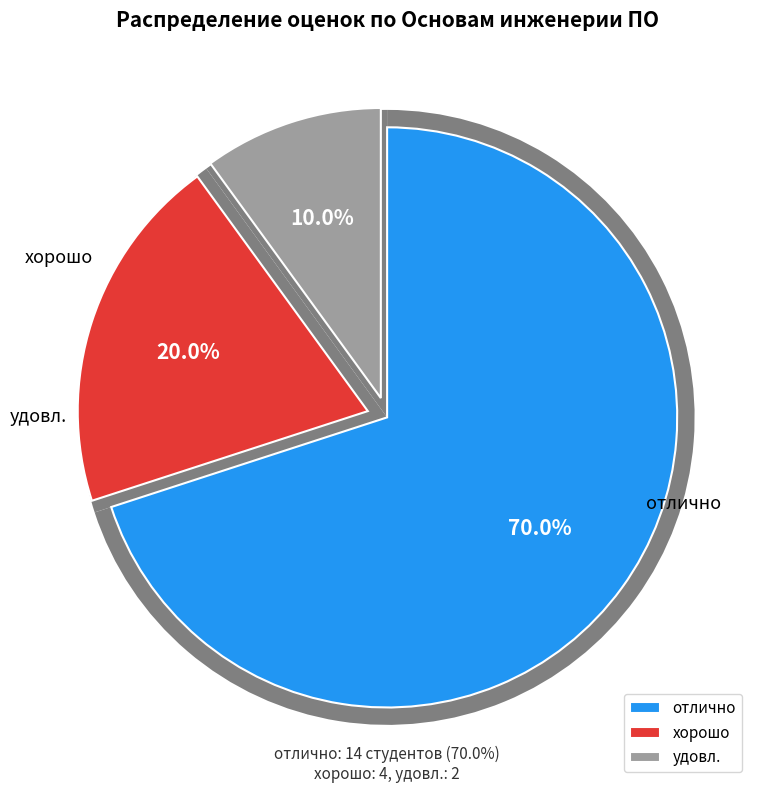

How many slices are in this pie chart?

3